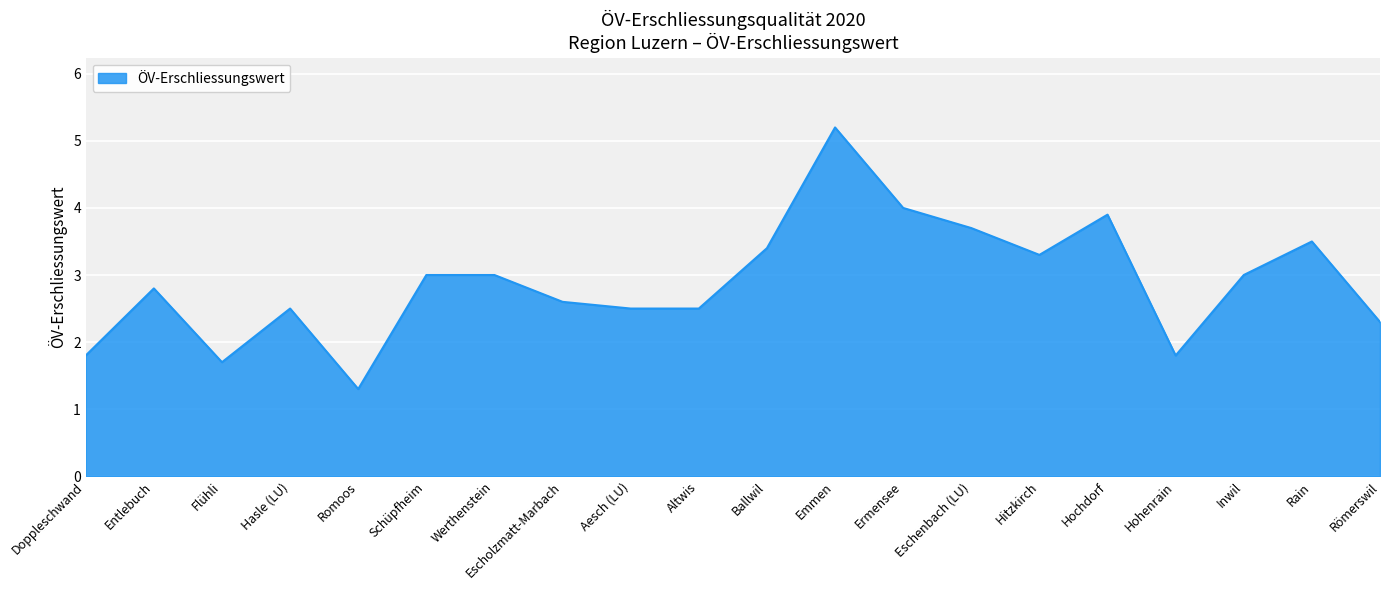

What is the smallest value displayed?

1.3